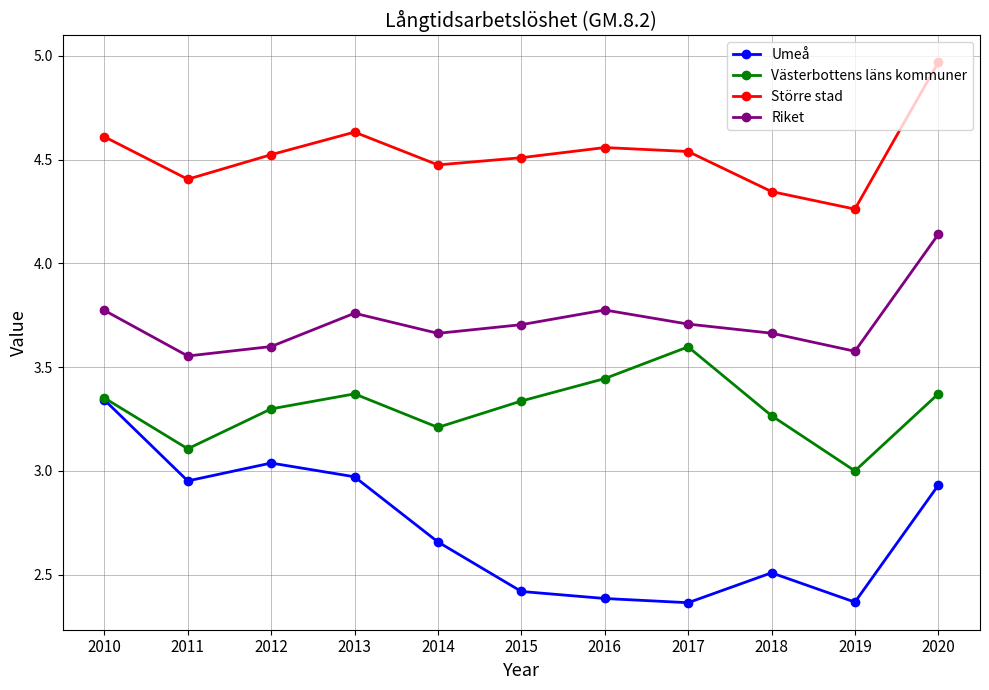

List the series in order of their overall mean, highest first.

Större stad, Riket, Västerbottens läns kommuner, Umeå